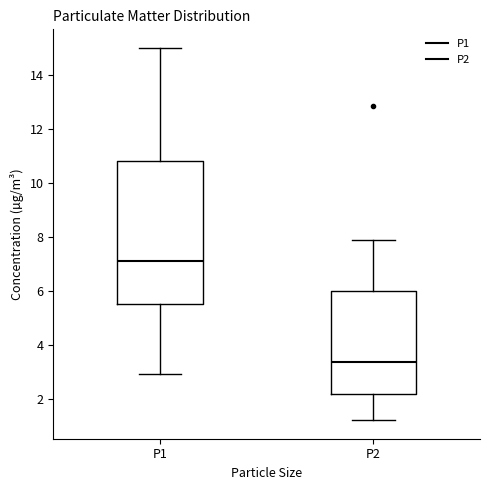

Which box is the tallest, from its lower edge to its upper edge?

P1